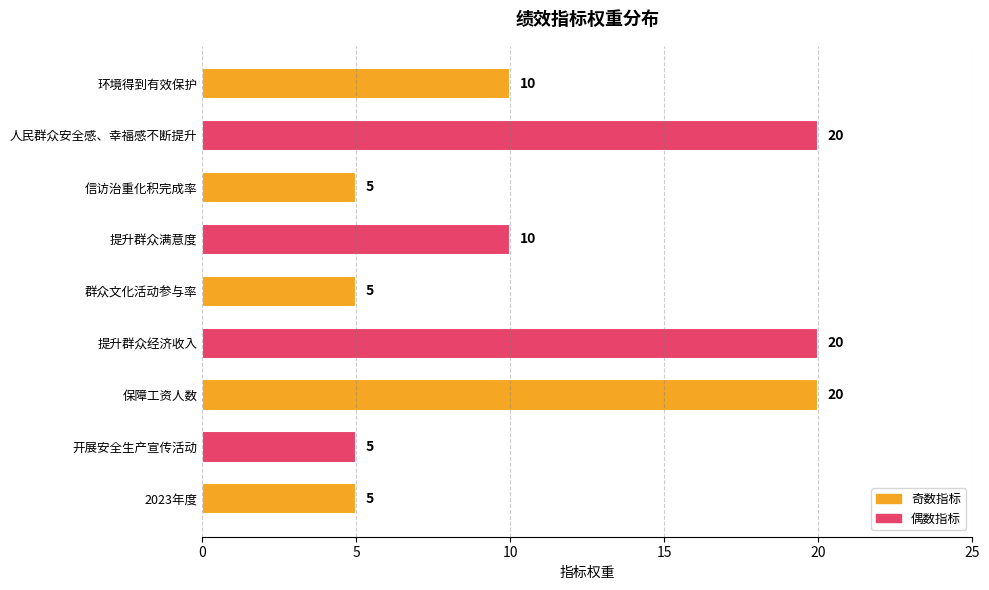

What is the average value?

11